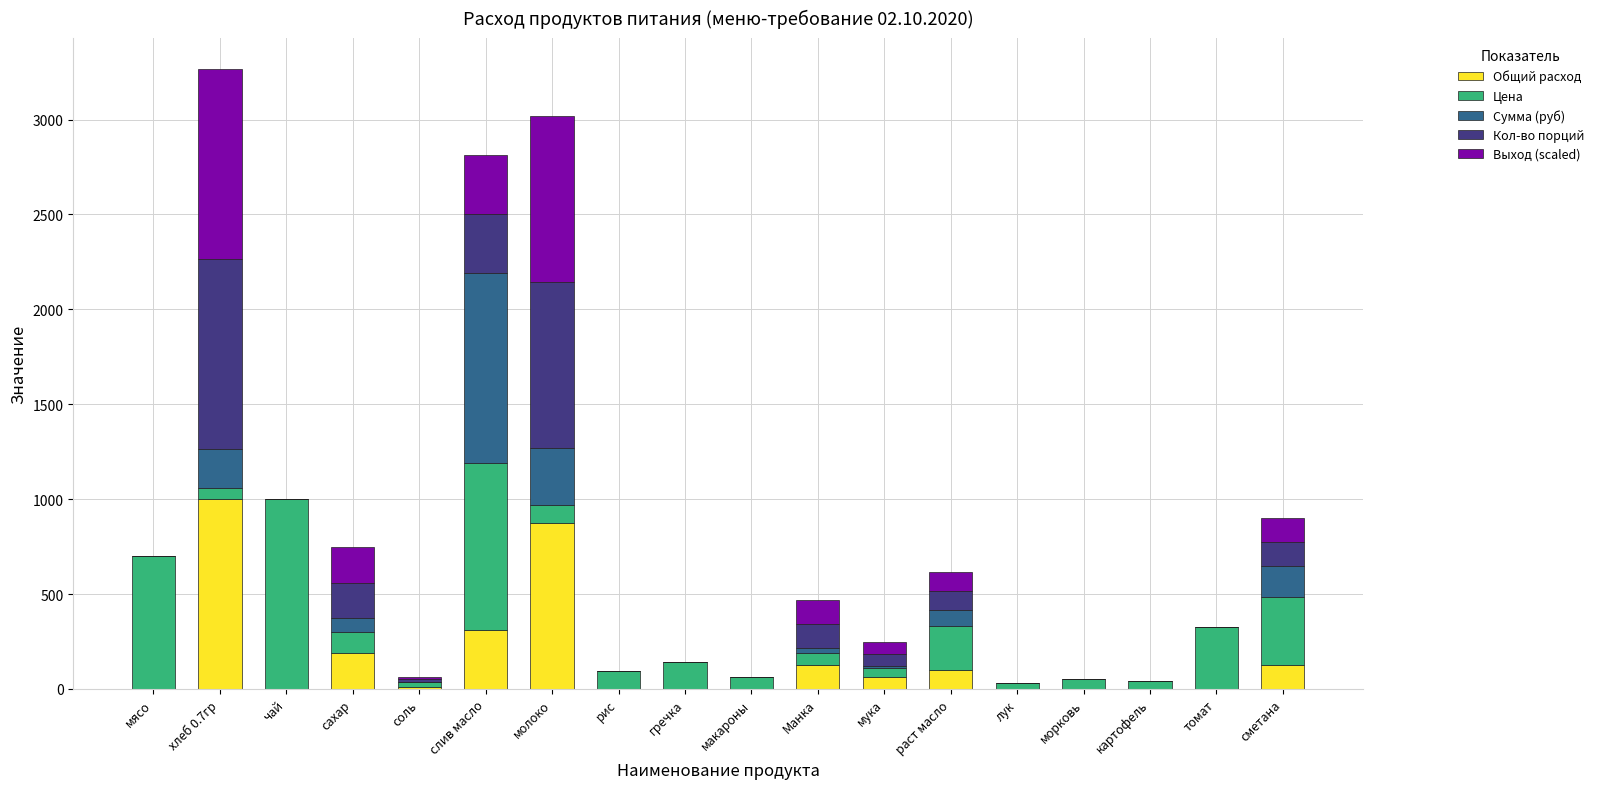

Which category has the highest value in the Общий расход series?

хлеб 0.7гр